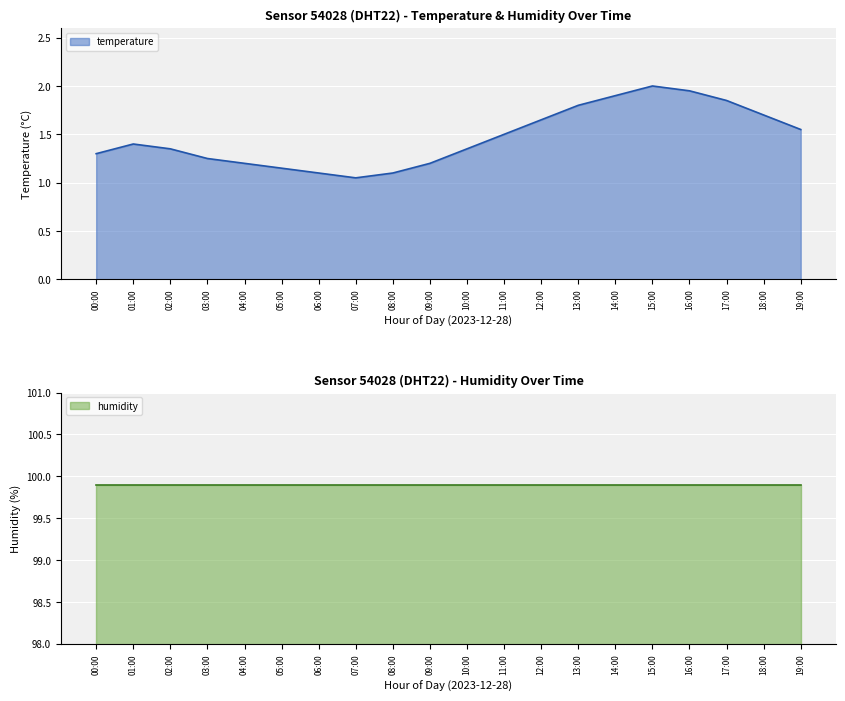

Reading left to right, what are all the values shown in this chart?

1.3	1.4	1.4	1.2	1.2	1.1	1.1	1.1	1.1	1.2	1.4	1.5	1.6	1.8	1.9	2.0	1.9	1.9	1.7	1.6